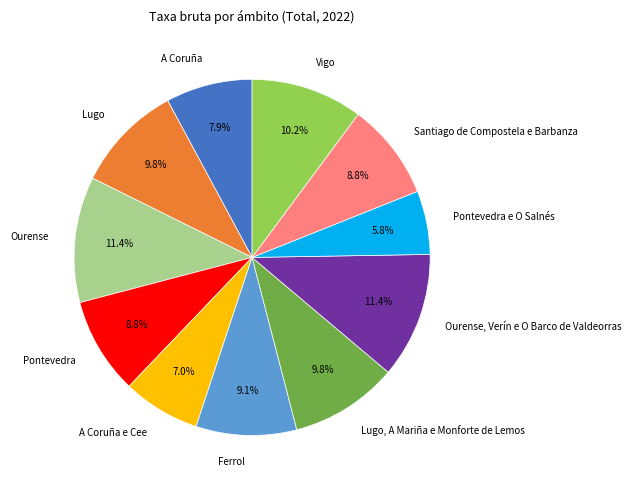

Is Santiago de Compostela e Barbanza the majority of the pie?

No